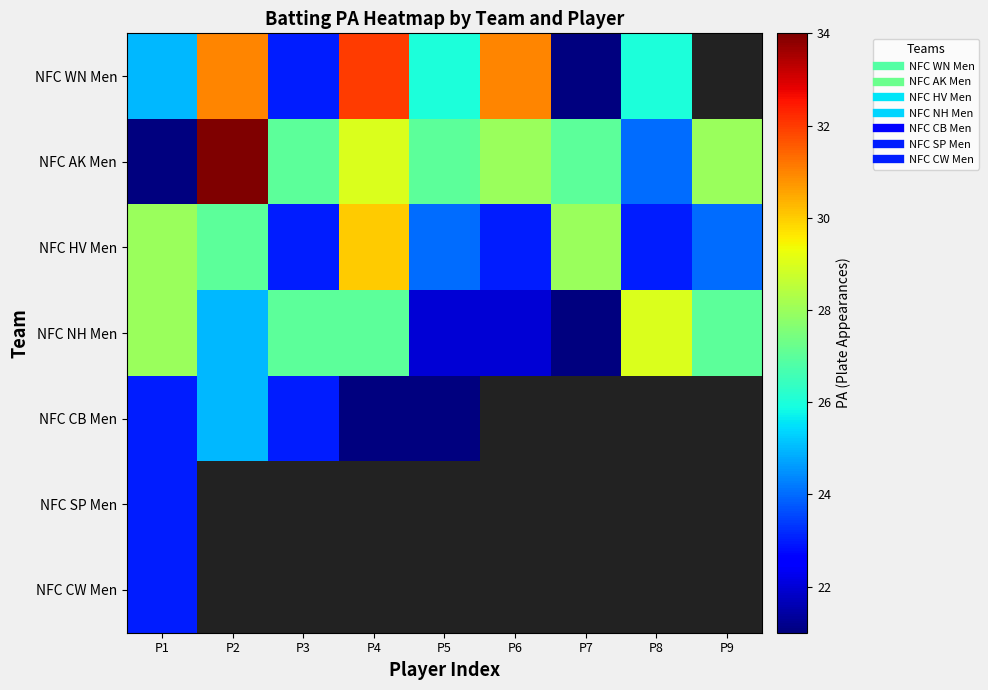

At which label does NFC CW Men reach its minimum?

P1